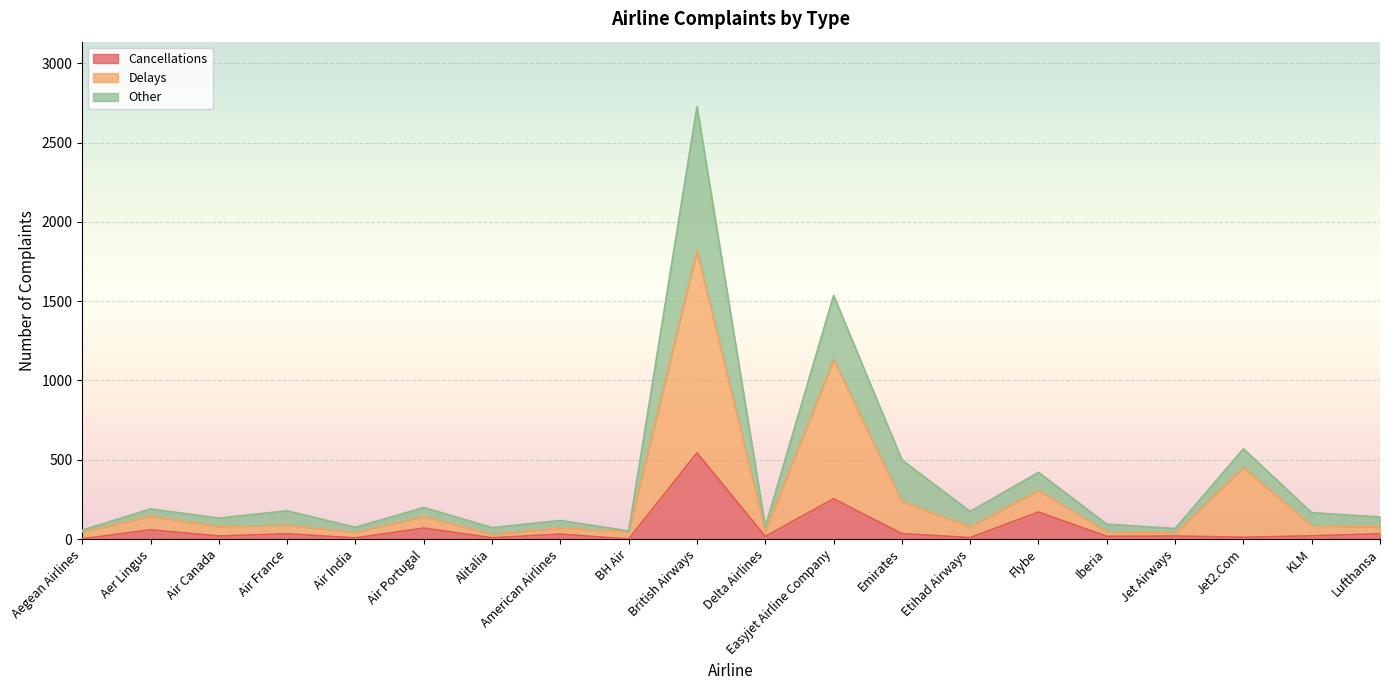

What position from the right is Iberia?

5